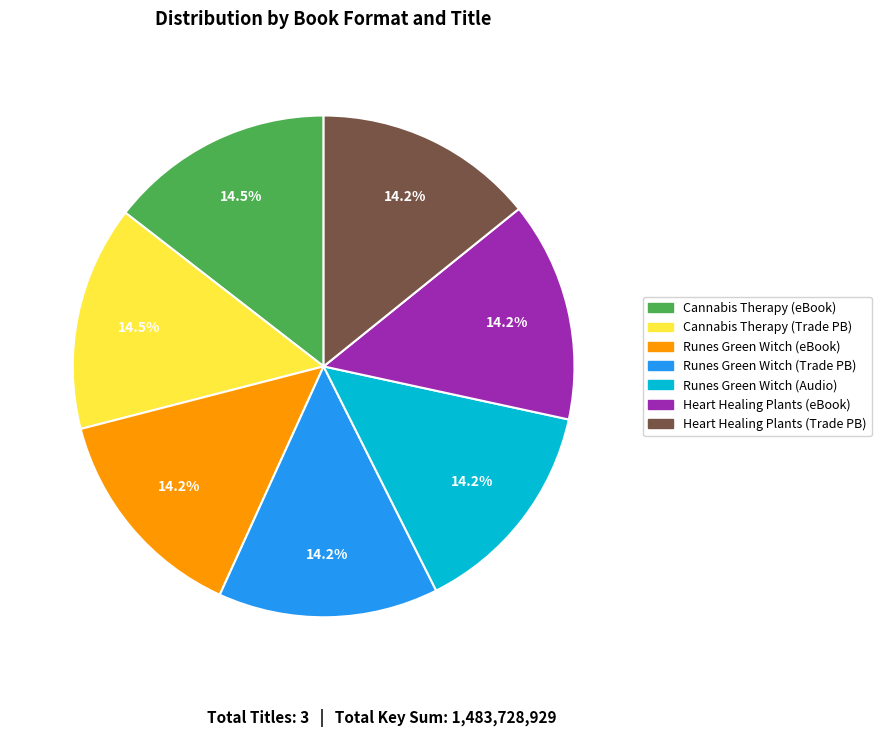

What percentage is NOT represented by Cannabis Therapy (Trade PB)?

85.5%